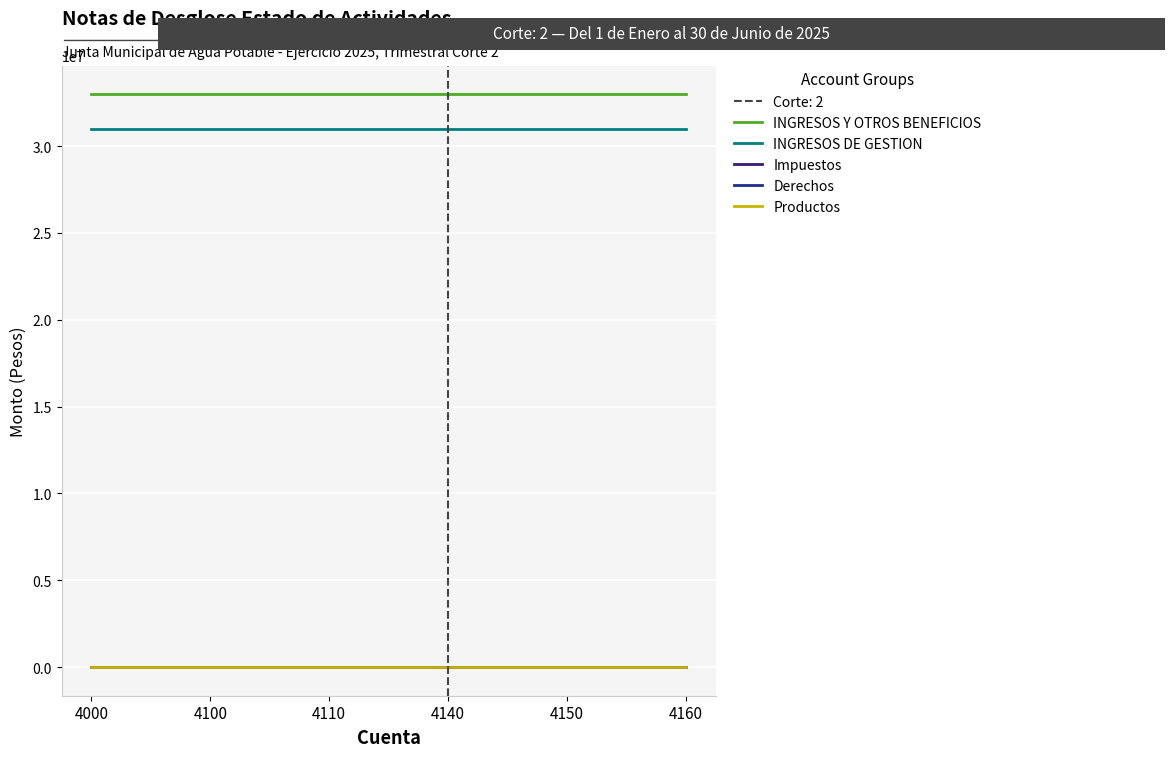

Does the chart have visible grid lines?

Yes